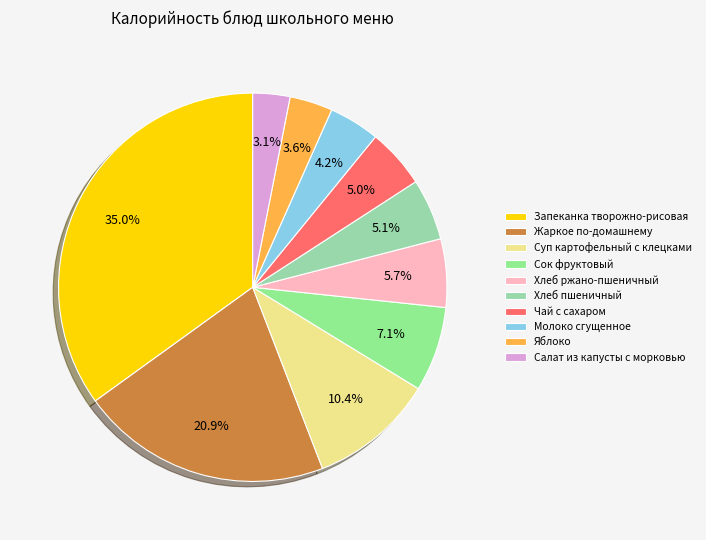

Rank the categories by value from lowest to highest.

Салат из капусты с морковью, Яблоко, Молоко сгущенное, Чай с сахаром, Хлеб пшеничный, Хлеб ржано-пшеничный, Сок фруктовый, Суп картофельный с клецками, Жаркое по-домашнему, Запеканка творожно-рисовая